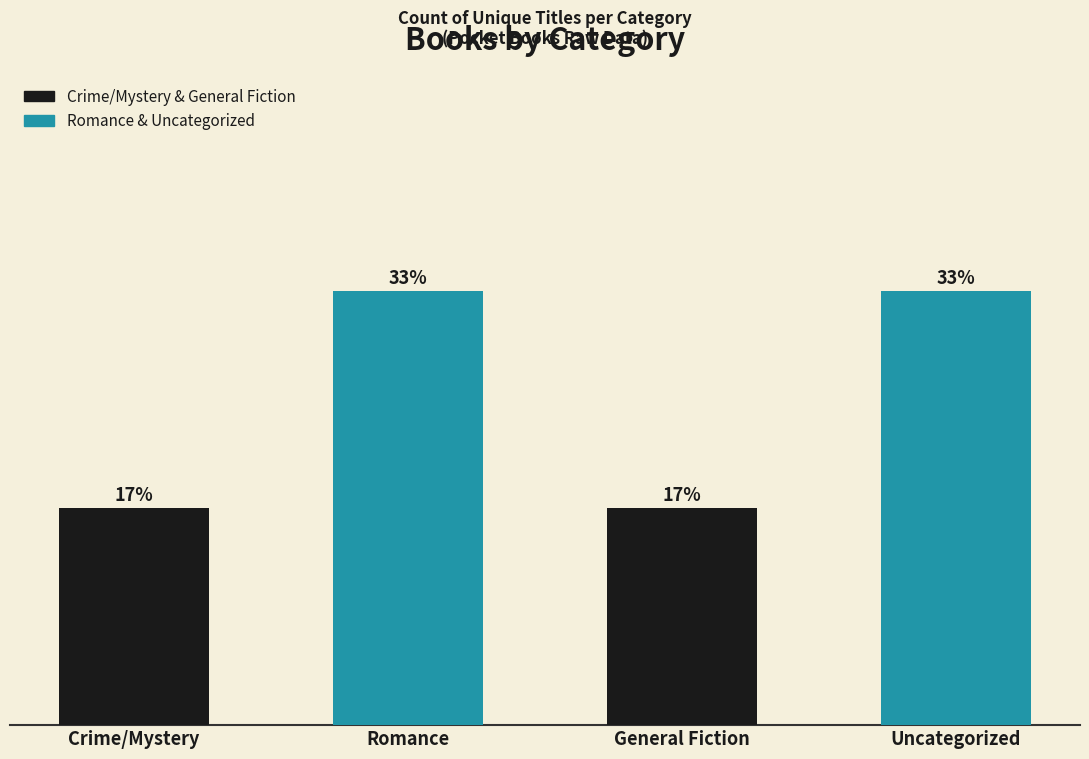

What is the difference between the second highest and minimum values?

3